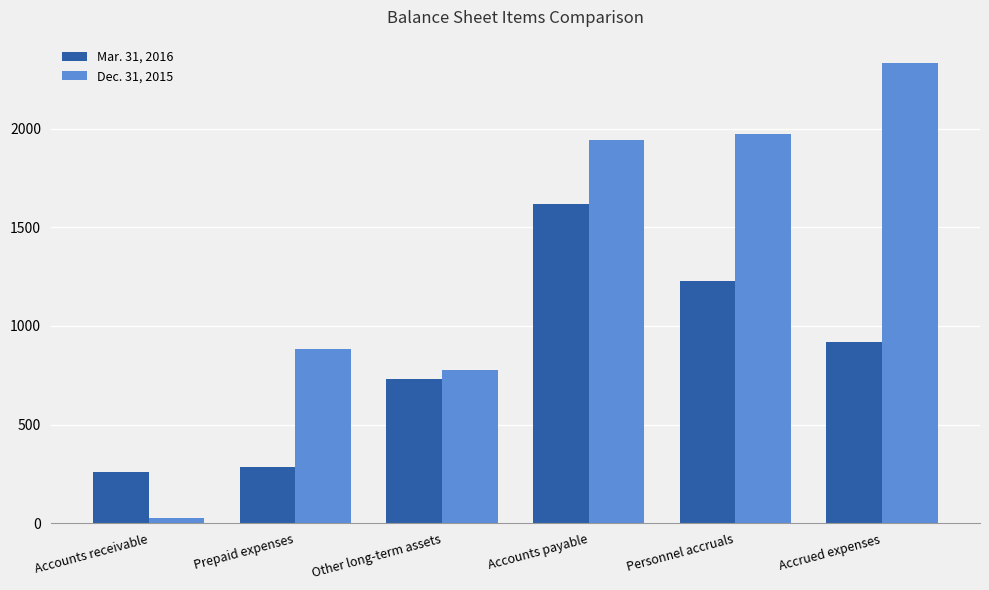

What is the label of the 4th bar from the right?

Other long-term assets